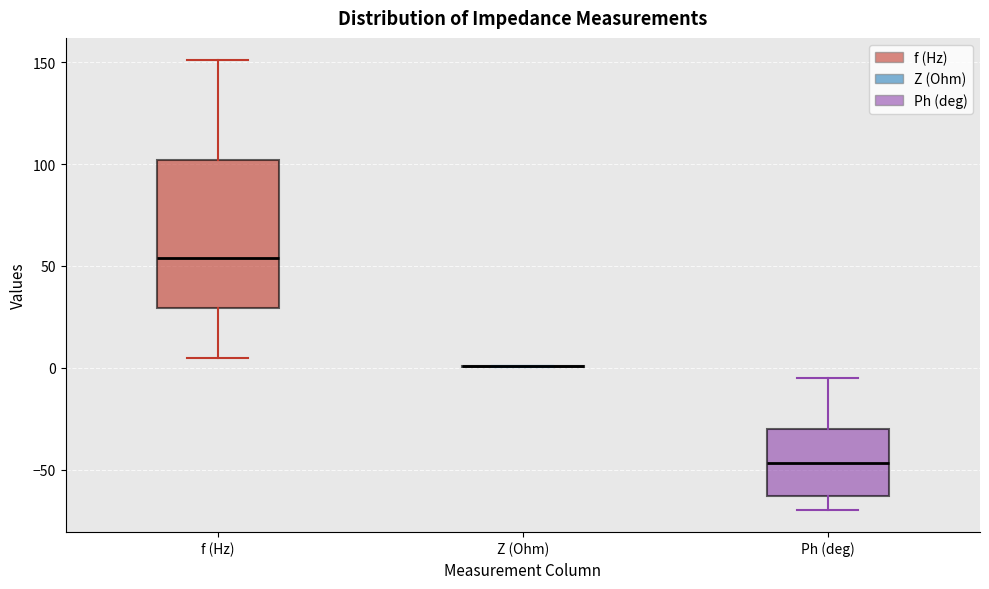

Reading left to right, transcribe this box plot: for each box, give where its median line is, the range the box spans, and where its two whiskers end, as read against the y-axis. The values are not printed on the chart, so give them approximately, as read against the axis.

f (Hz): median 55, box 30 to 100, whiskers 5 to 150
Z (Ohm): box collapsed to a line at 0, whiskers 0 to 0
Ph (deg): median -45, box -65 to -30, whiskers -70 to -5